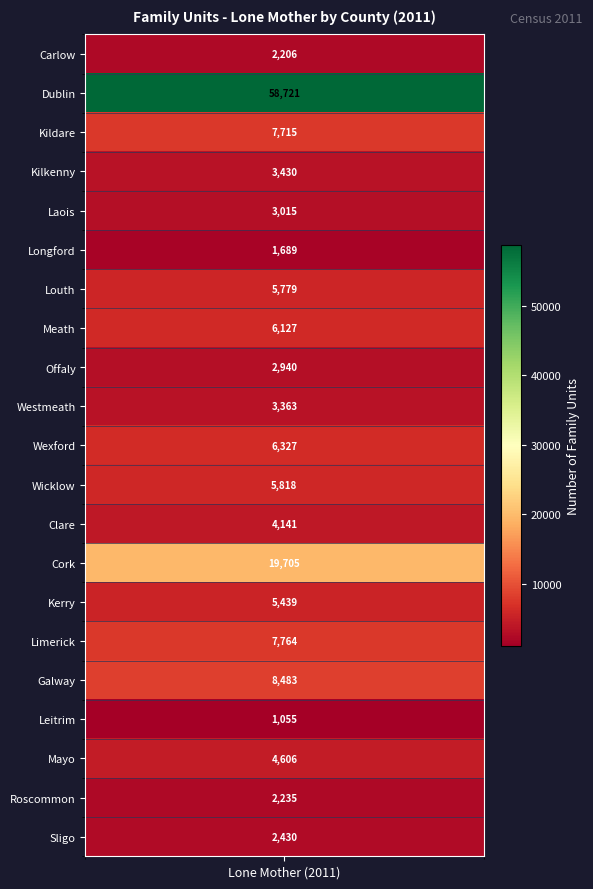

At which category does the chart reach its minimum across all series?

Leitrim